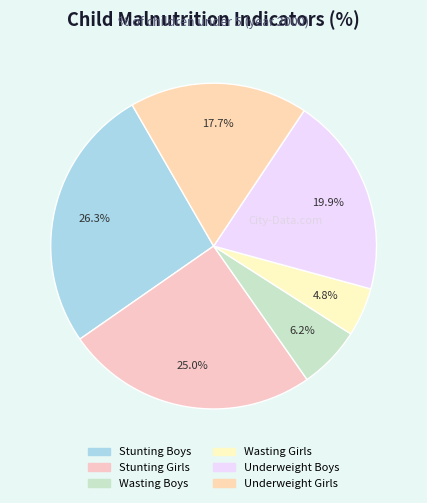

To the nearest percent, what portion does Underweight Girls represent?

18%